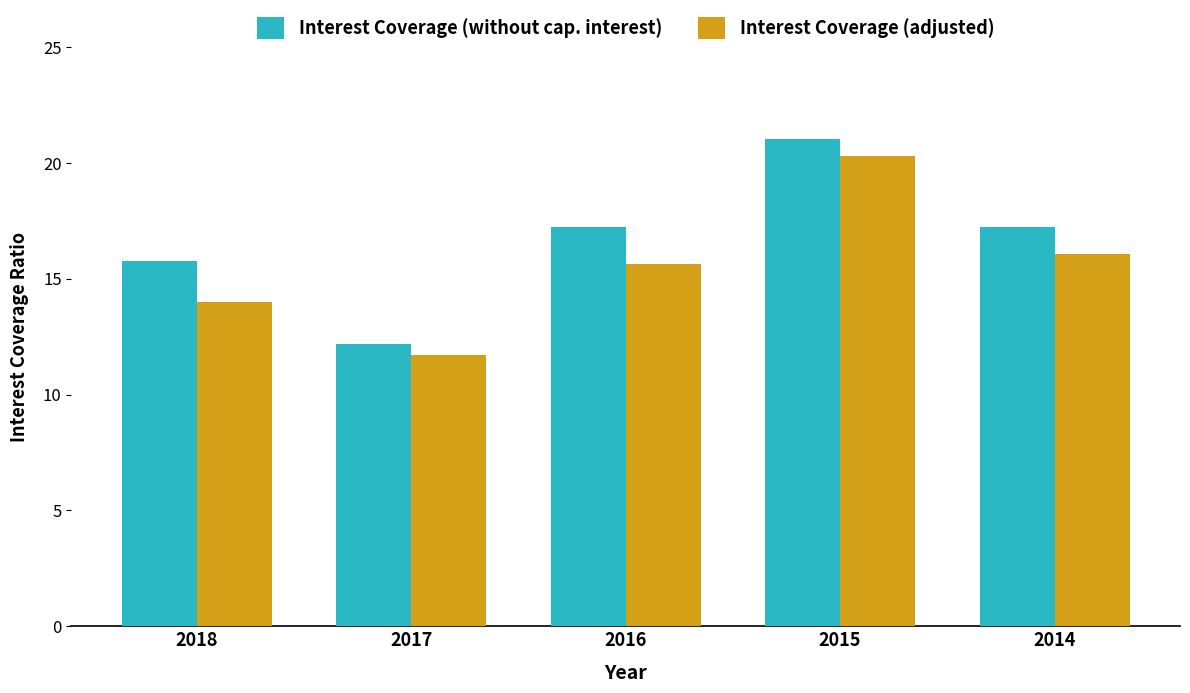

What is the average value of the Interest Coverage (without cap. interest) series?

16.7